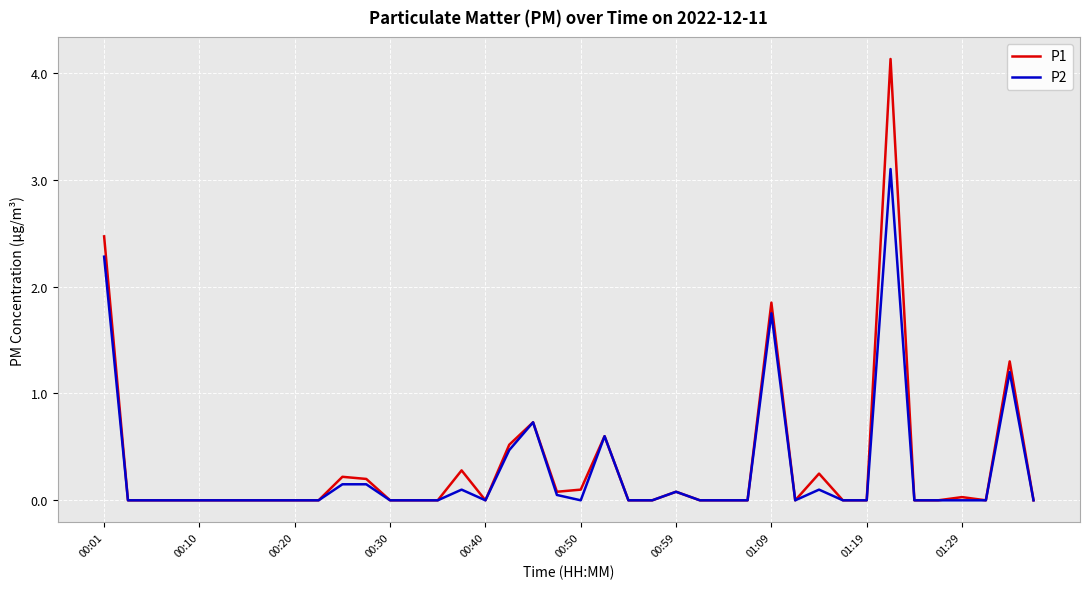

Which series has the largest total across all categories?

P1